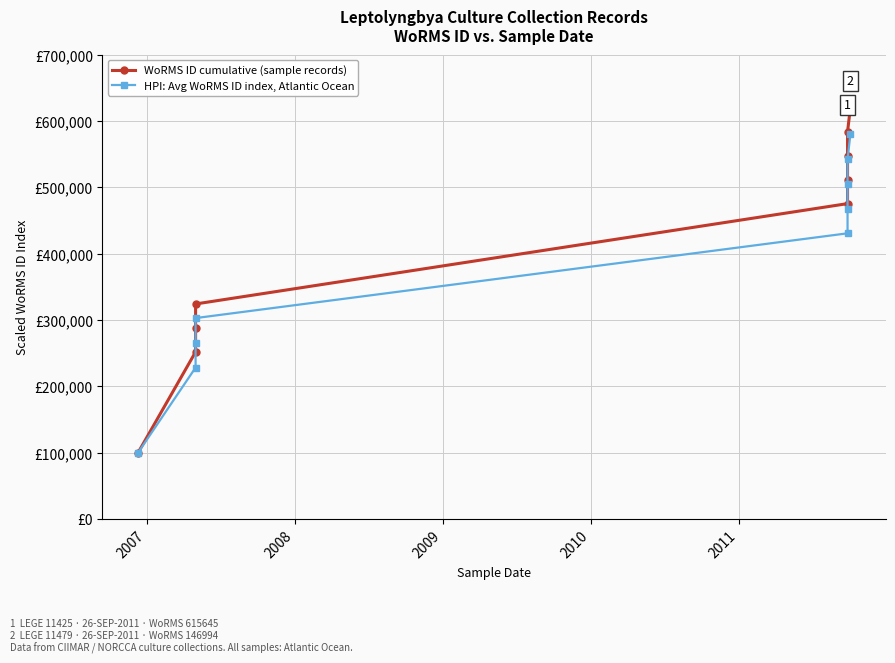

What is the minimum value shown in the chart?

100000.0